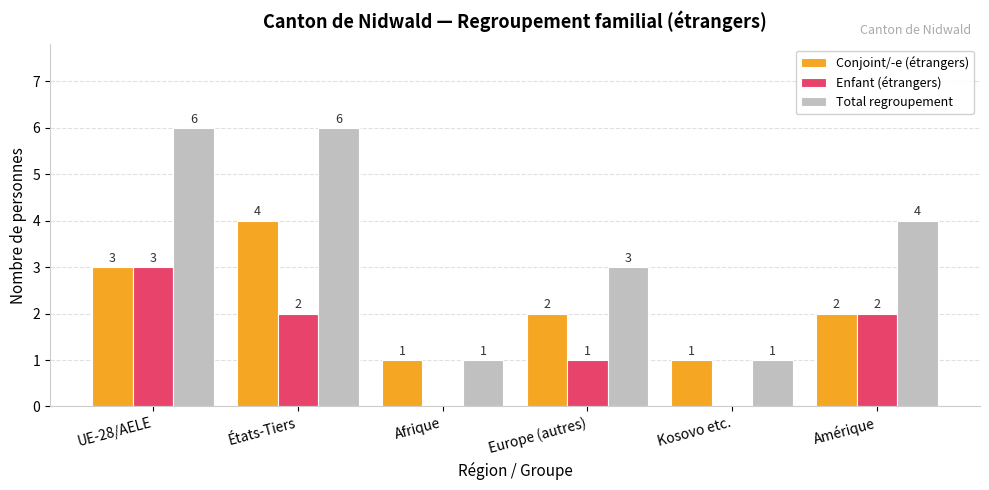

What is the total value across all series at Kosovo etc.?

2